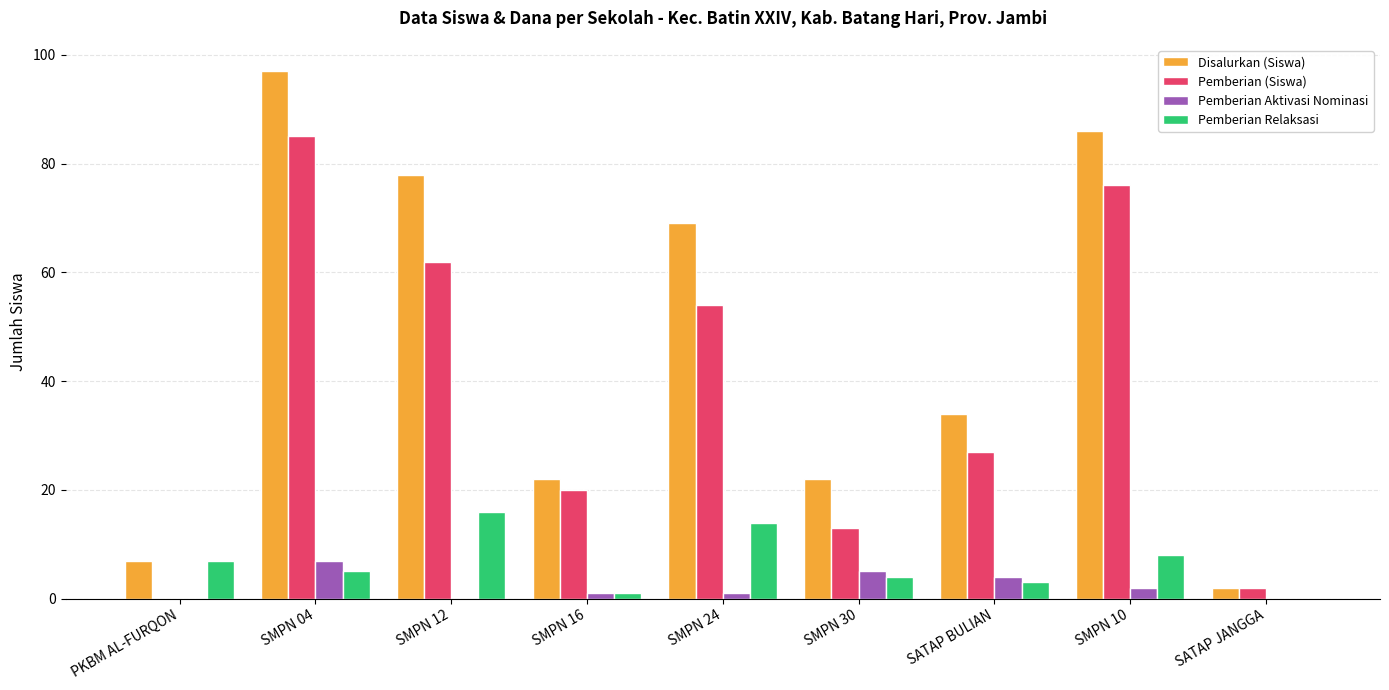

What is the difference between the Pemberian (Siswa) values at SMPN 10 and SATAP BULIAN?

49